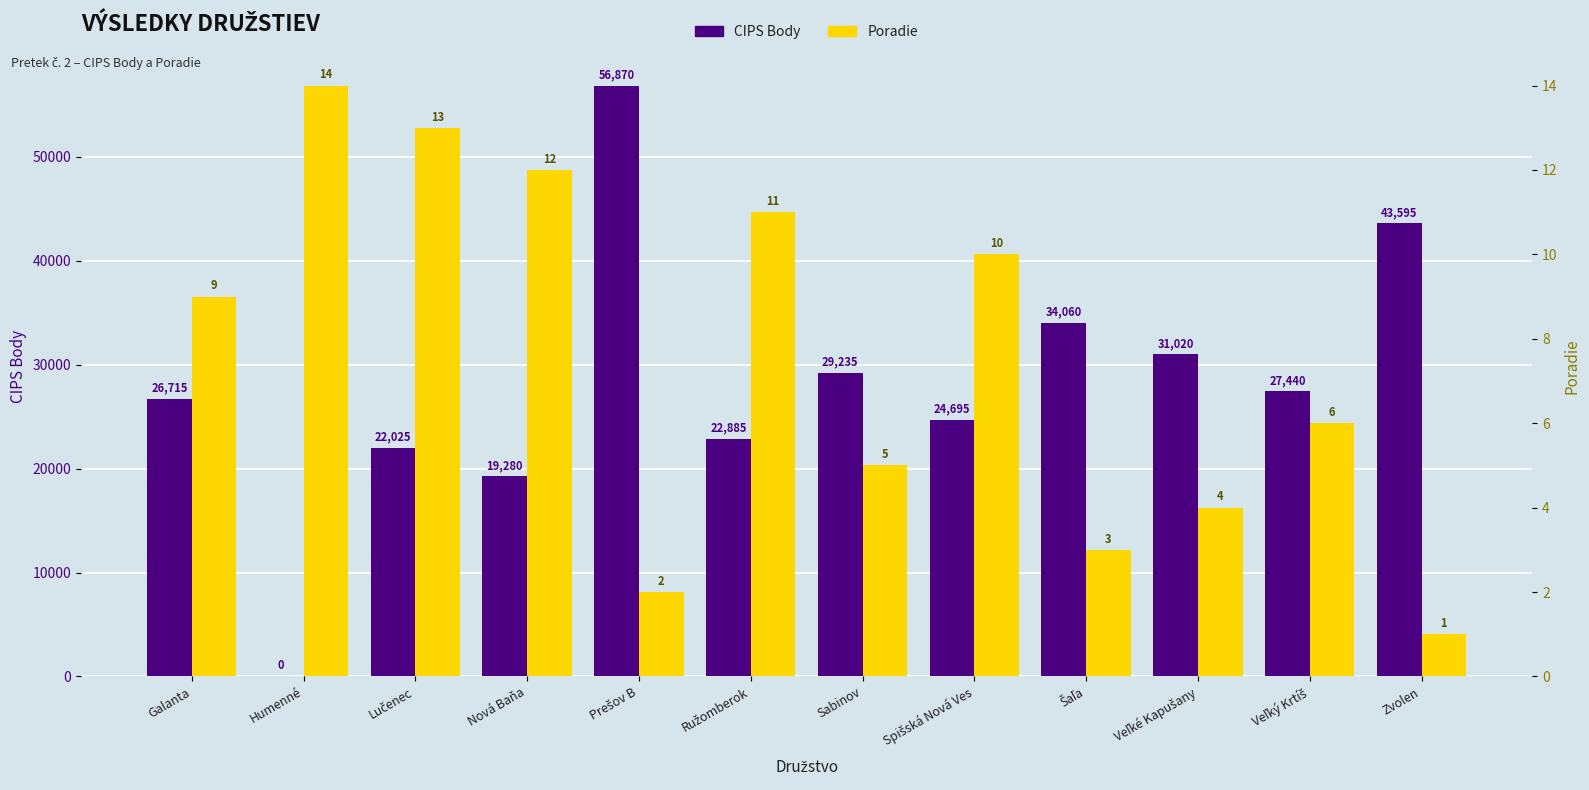

What is the average value of the Poradie series?

8